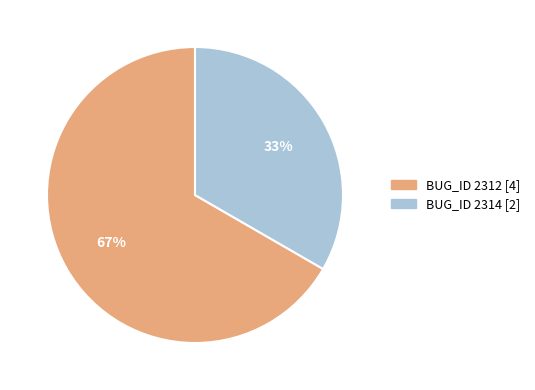

Is there any slice that represents more than half of the pie?

Yes